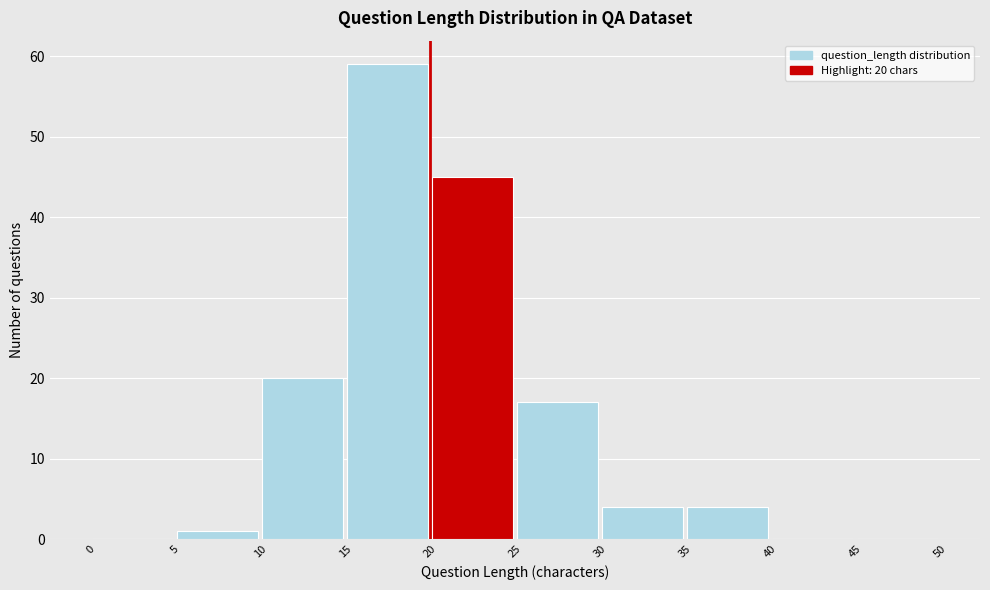

Over which range of the x-axis is the bar tallest?

15 to 20